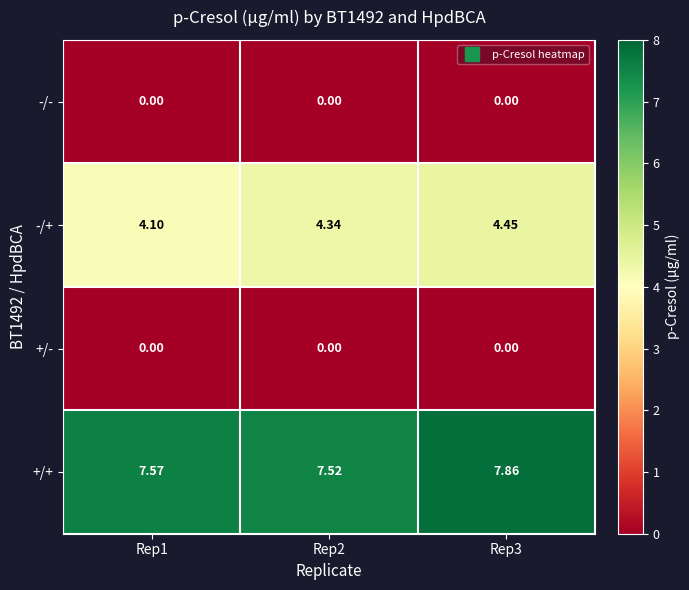

Between Rep1 and Rep3, which series saw the biggest shift?

-/+